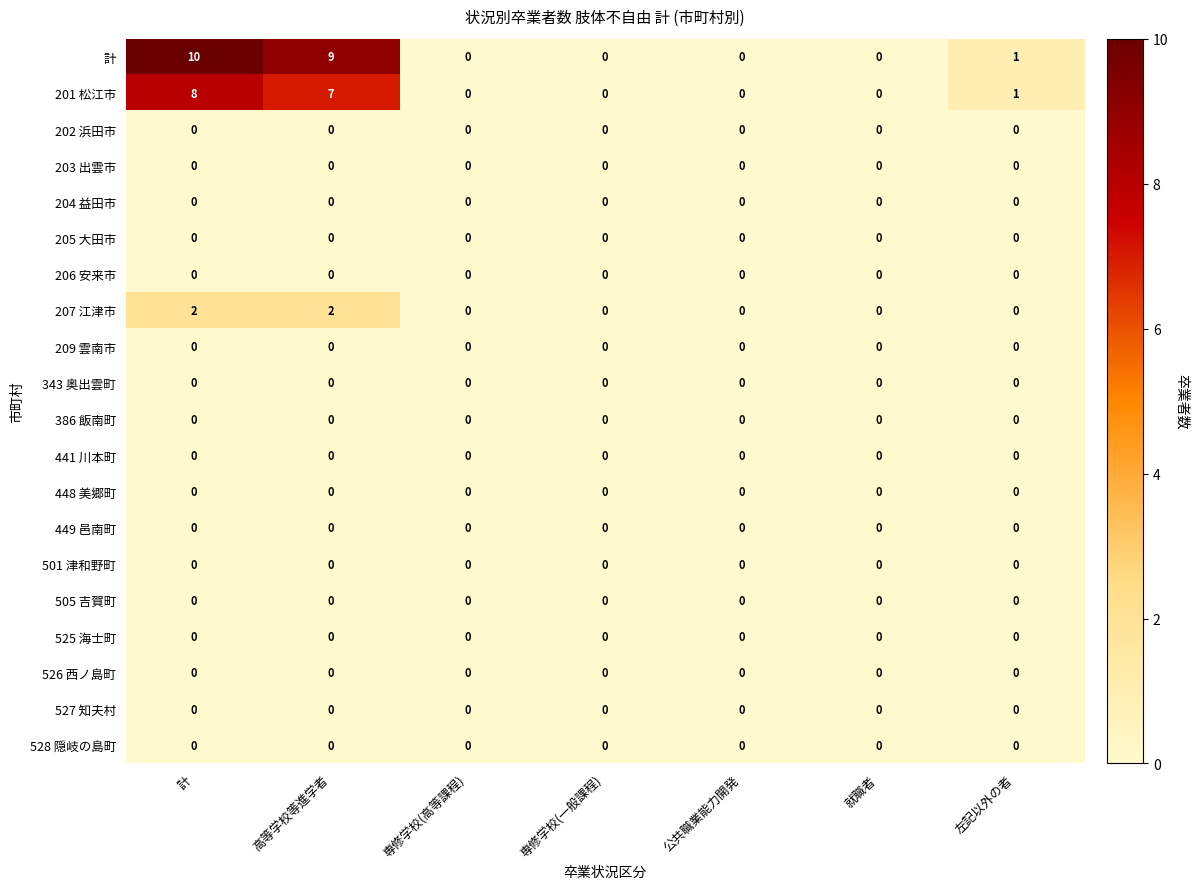

Which series has the widest spread of values?

計